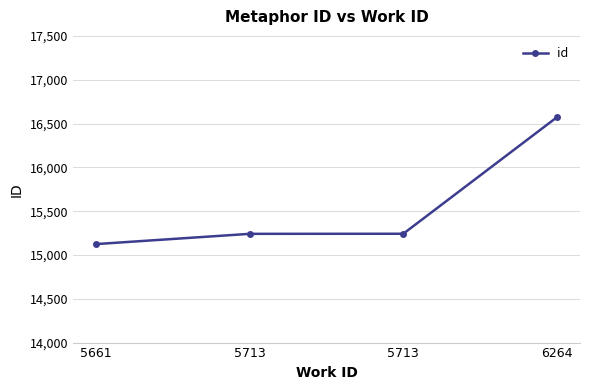

Where is the data nearest to the value 15848?

5713